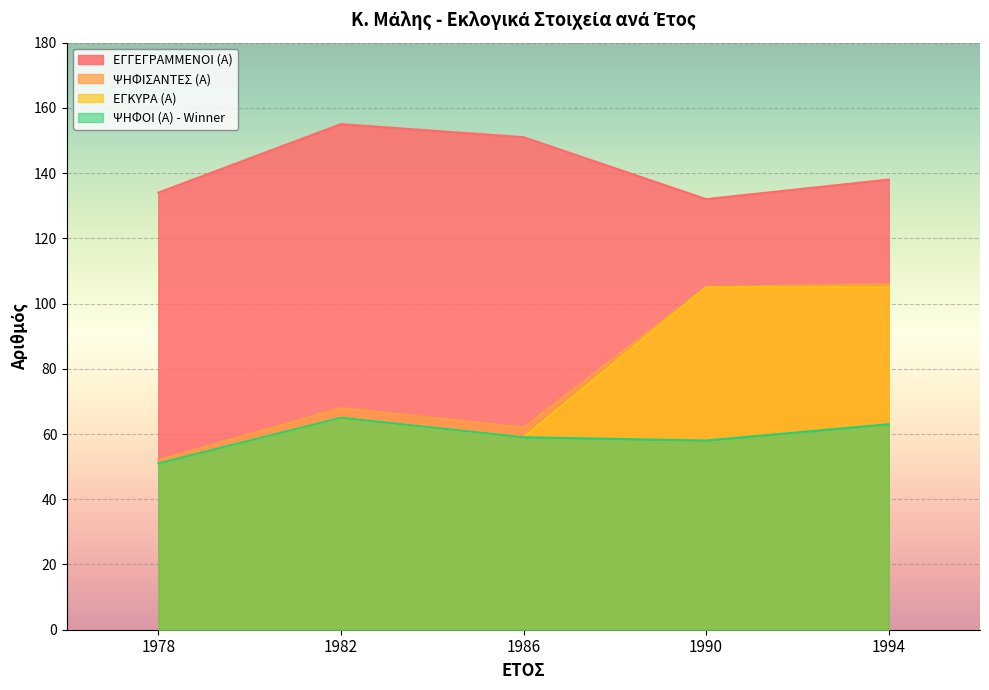

Between 1978 and 1986, which series saw the biggest shift?

ΕΓΓΕΓΡΑΜΜΕΝΟΙ (Α)